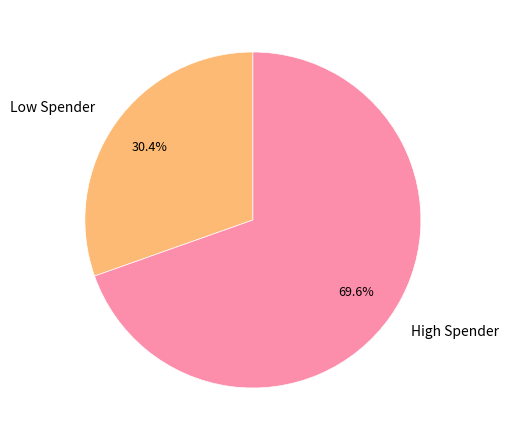

Which category has the smallest portion of the pie?

Low Spender